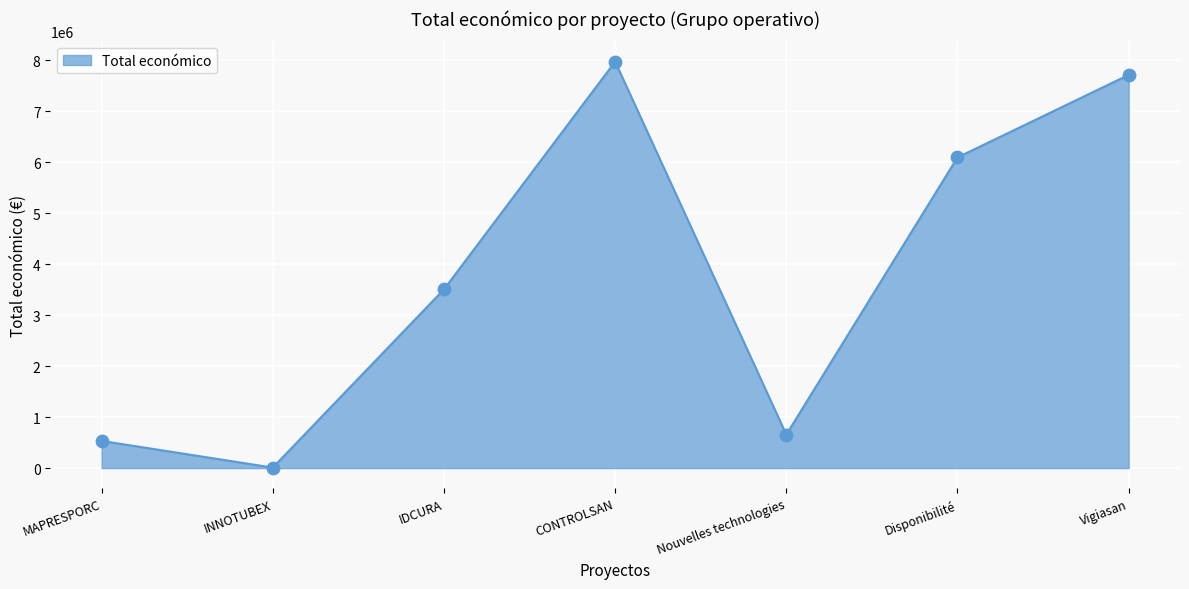

Which has a higher value, Nouvelles technologies or IDCURA?

IDCURA